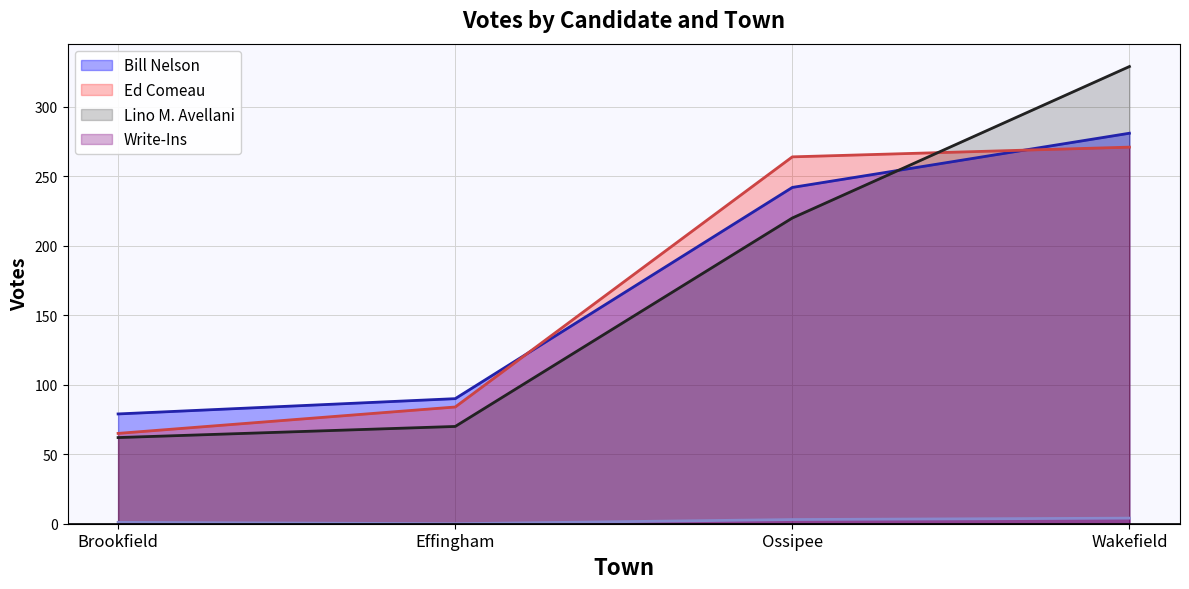

Which category has the highest value across all series?

Wakefield